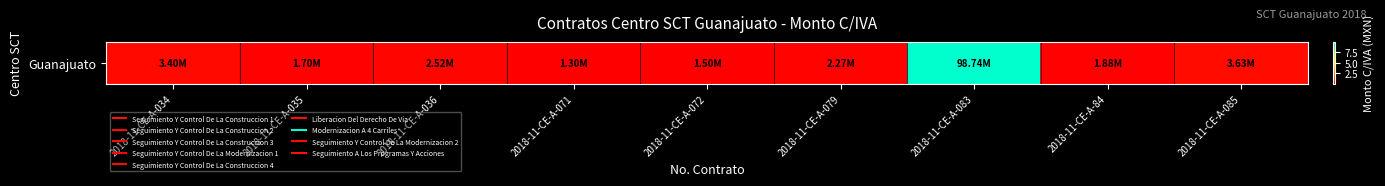

How many values exceed 2270637?

5